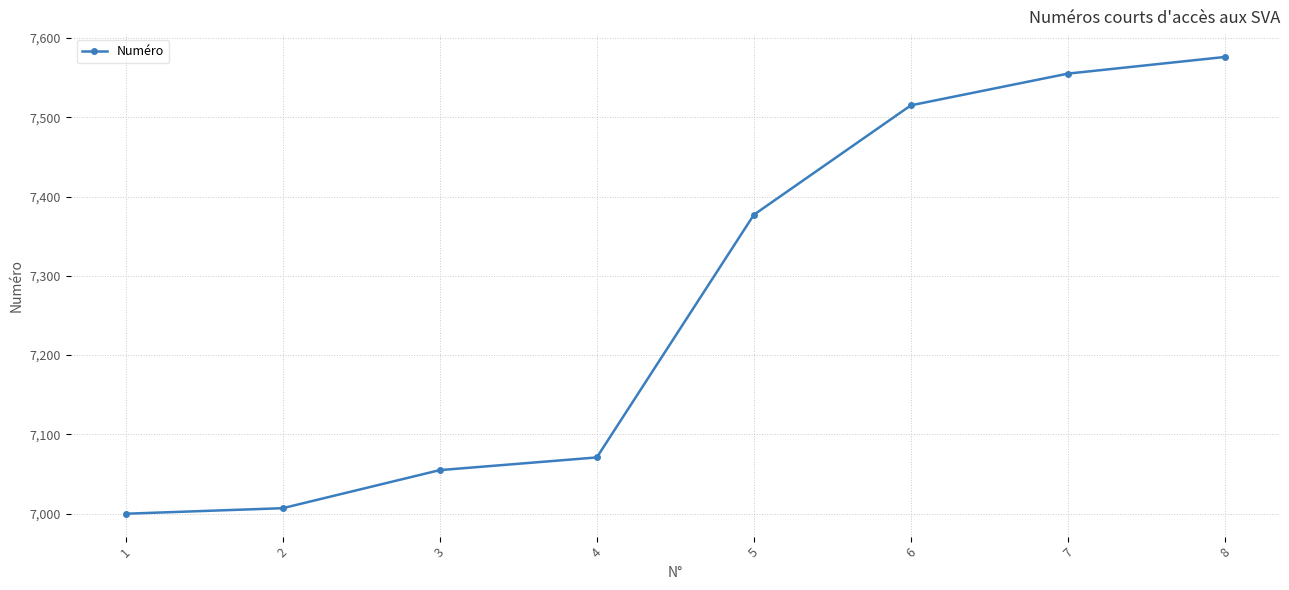

Reading right to left, what are all the values shown in this chart?

8=7576	7=7555	6=7515	5=7377	4=7071	3=7055	2=7007	1=7000